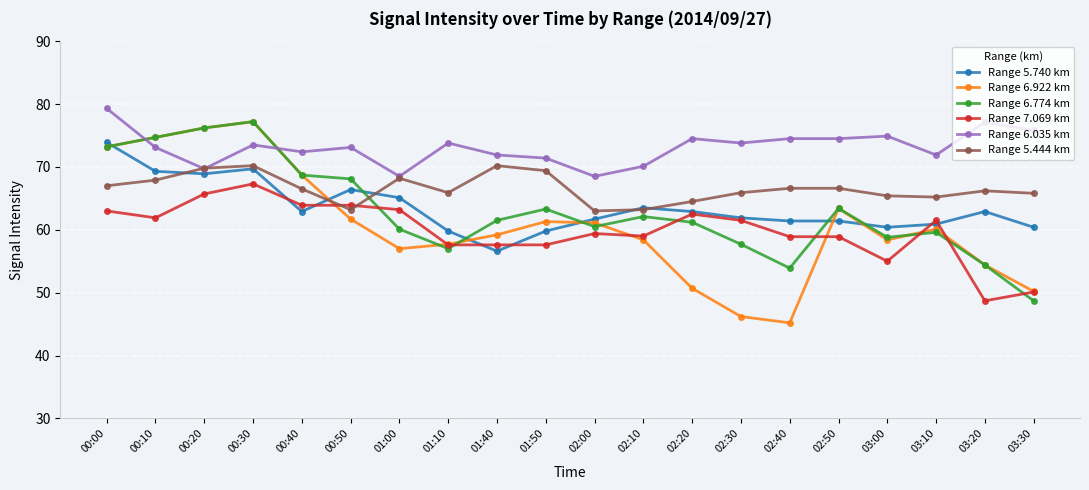

What is the average value of the Range 5.740 km series?

63.5